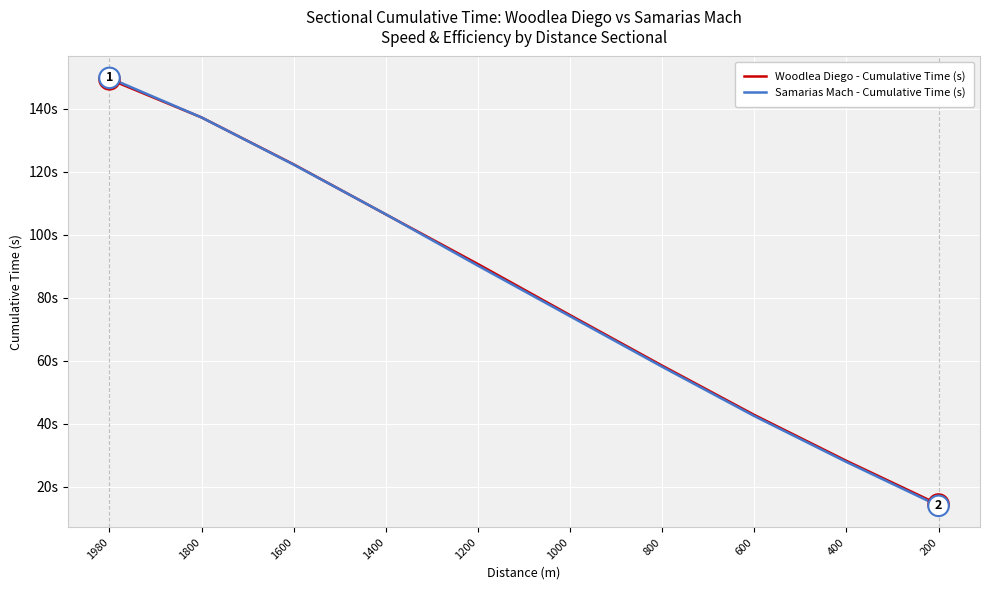

Is the value of Samarias Mach - Cumulative Time (s) at 600 greater than the value of Woodlea Diego - Cumulative Time (s) at 200?

Yes